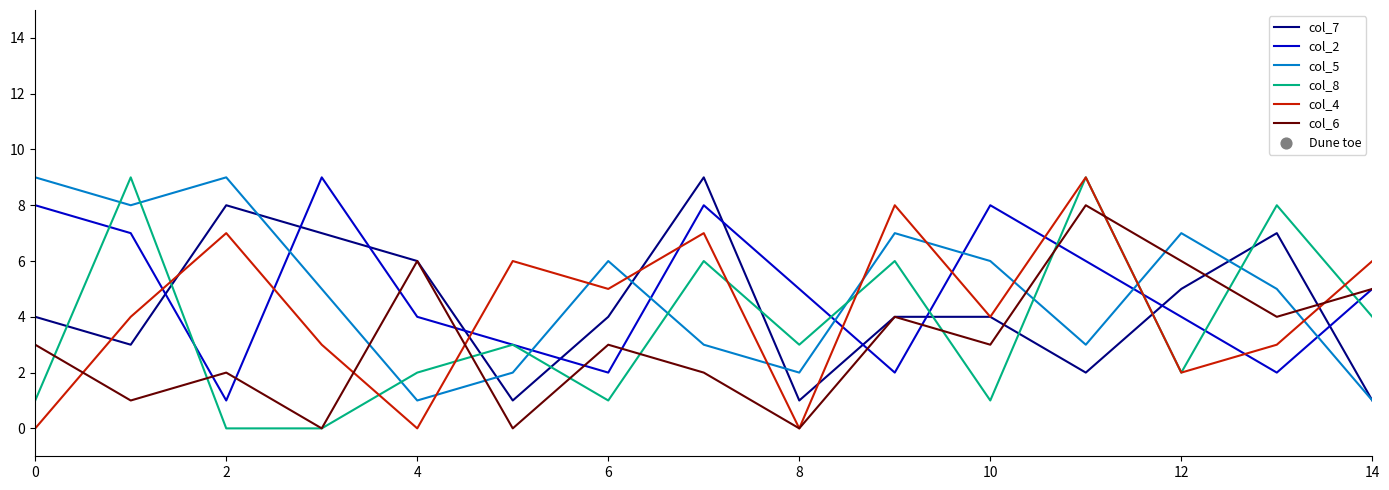

True or false: col_4 and col_5 cross at least once.

True